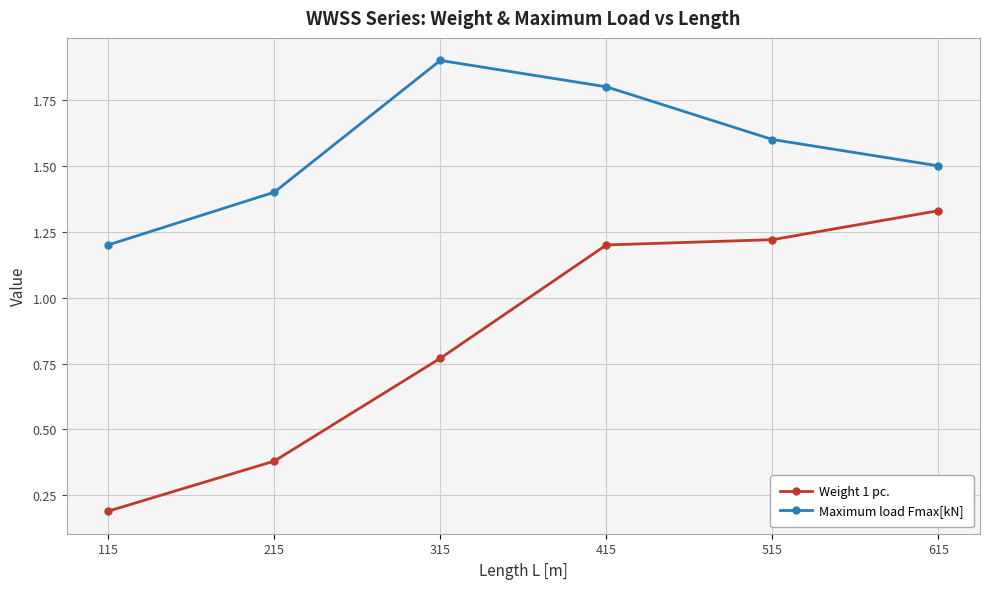

Rank the series at 315 from lowest to highest value.

Weight 1 pc., Maximum load Fmax[kN]